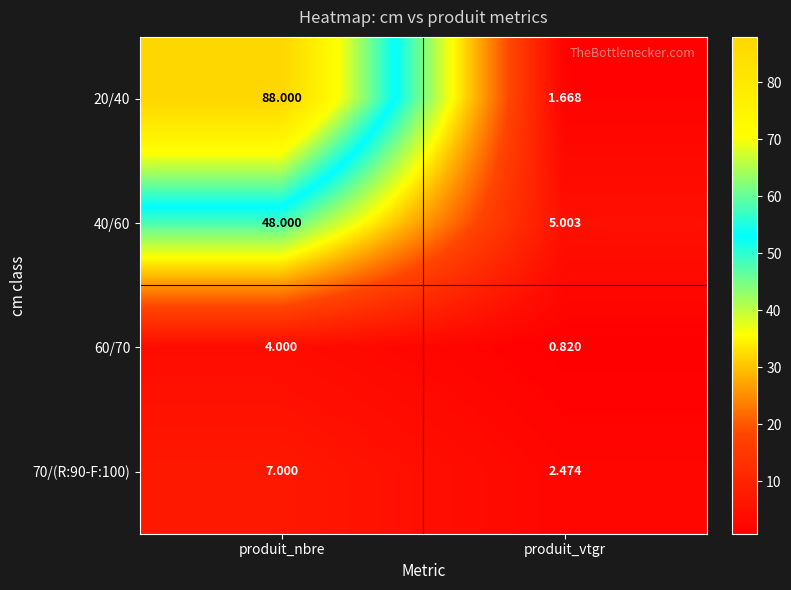

At which category does the chart reach its peak across all series?

produit_nbre